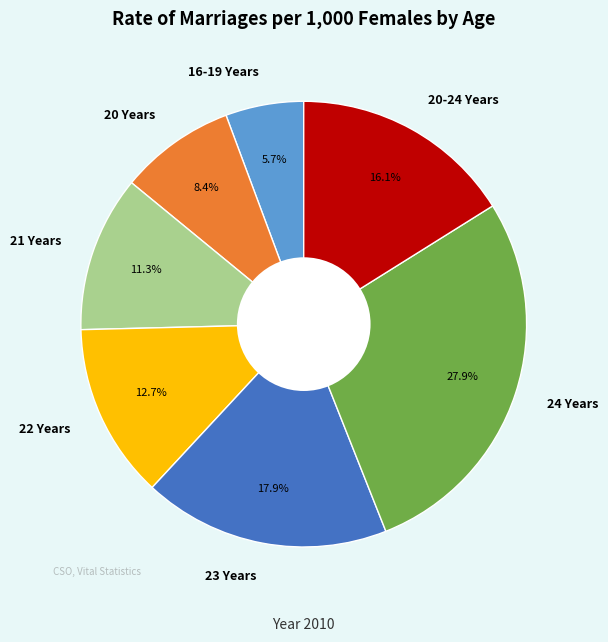

Which has a higher value, 24 Years or 21 Years?

24 Years